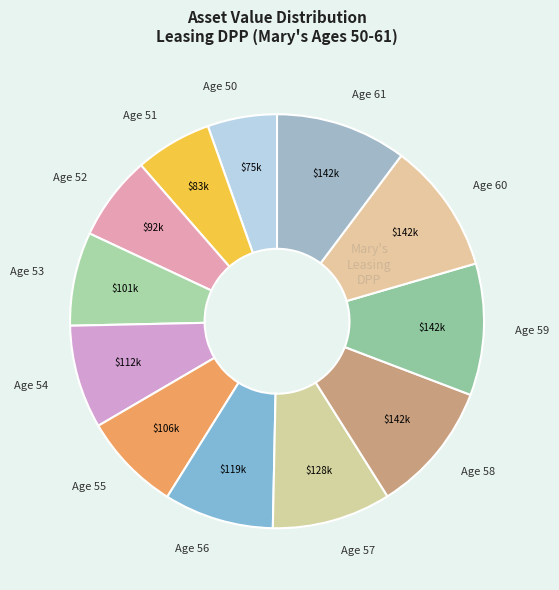

Is it true that Age 58 is 17% of the pie?

False